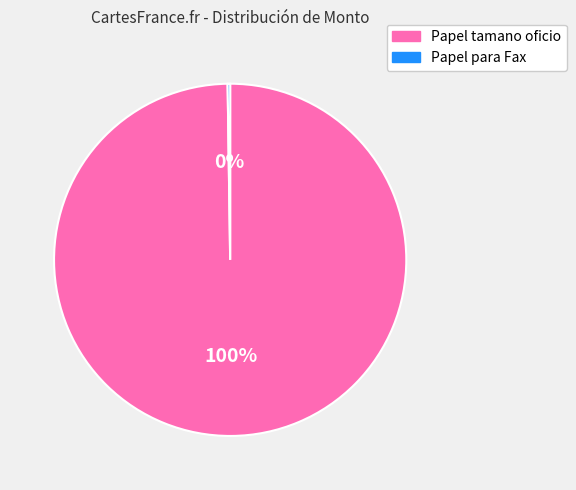

Is there any slice that represents more than half of the pie?

Yes